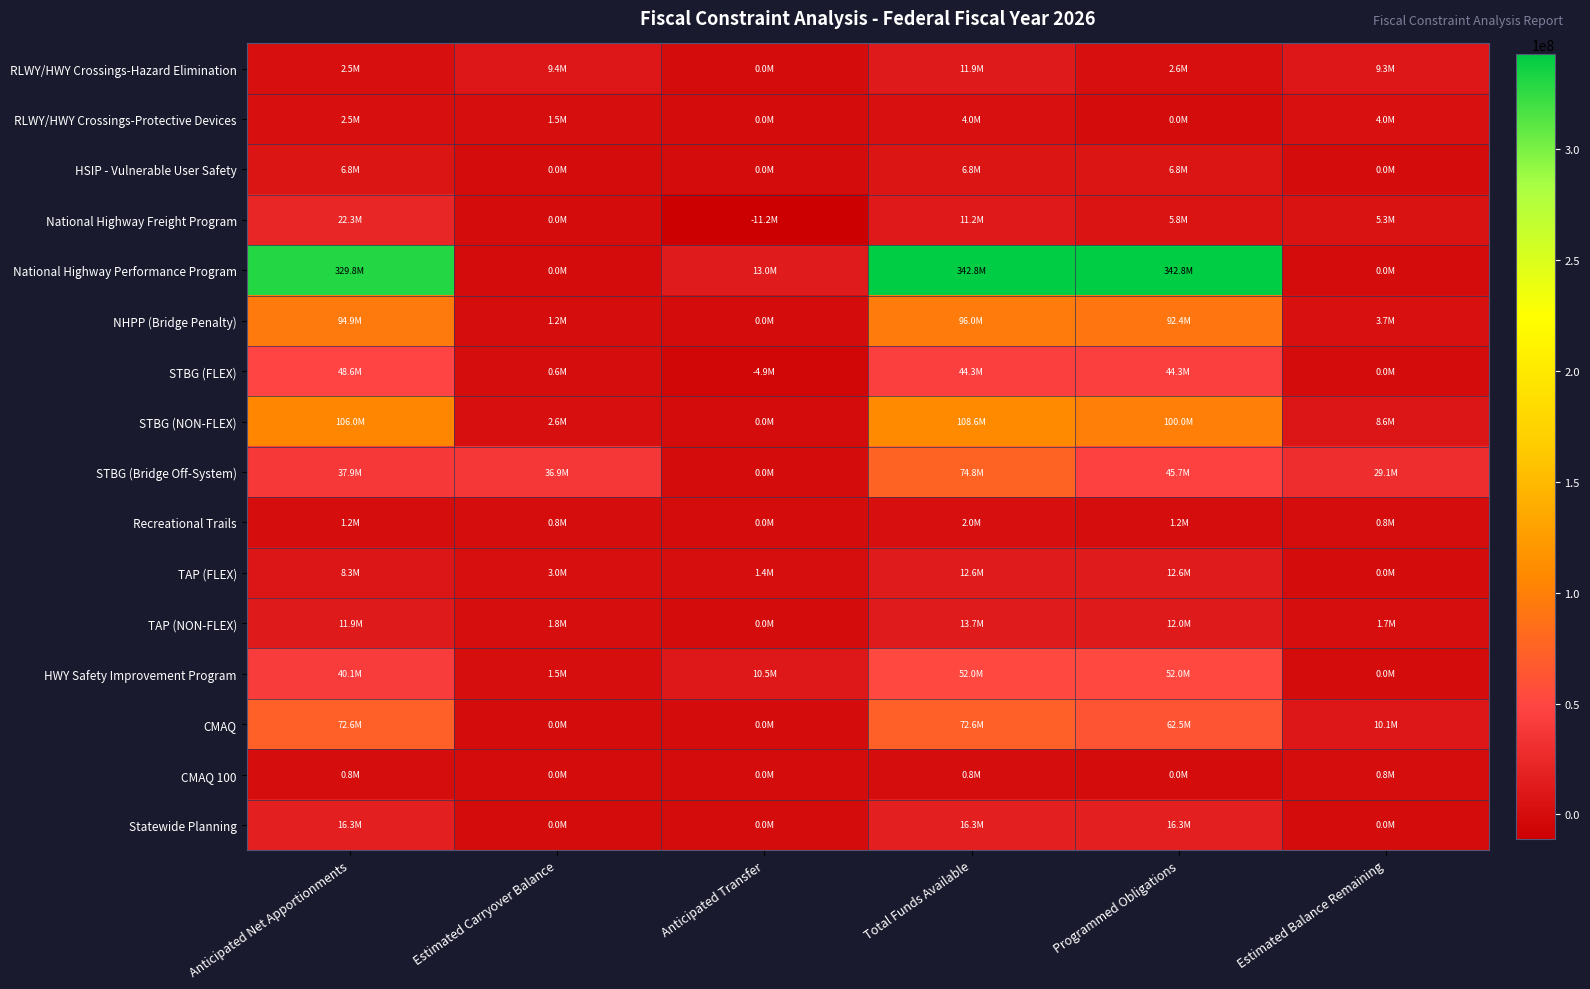

Reading left to right, what are all the values shown in this chart?

RLWY/HWY Crossings-Hazard Elimination: Anticipated Net Apportionments=2507566	Estimated Carryover Balance=9431620	Anticipated Transfer=0	Total Funds Available=11939186	Programmed Obligations=2600000	Estimated Balance Remaining=9339186
RLWY/HWY Crossings-Protective Devices: Anticipated Net Apportionments=2507566	Estimated Carryover Balance=1495920	Anticipated Transfer=0	Total Funds Available=4003486	Programmed Obligations=0	Estimated Balance Remaining=4003486
HSIP - Vulnerable User Safety: Anticipated Net Apportionments=6825483	Estimated Carryover Balance=0	Anticipated Transfer=0	Total Funds Available=6825483	Programmed Obligations=6825483	Estimated Balance Remaining=0
National Highway Freight Program: Anticipated Net Apportionments=22343255	Estimated Carryover Balance=0	Anticipated Transfer=-11170000	Total Funds Available=11173255	Programmed Obligations=5827243	Estimated Balance Remaining=5346012
National Highway Performance Program: Anticipated Net Apportionments=329771698	Estimated Carryover Balance=0	Anticipated Transfer=13044794	Total Funds Available=342816492	Programmed Obligations=342816492	Estimated Balance Remaining=0
NHPP (Bridge Penalty): Anticipated Net Apportionments=94856125	Estimated Carryover Balance=1184414	Anticipated Transfer=0	Total Funds Available=96040539	Programmed Obligations=92361215	Estimated Balance Remaining=3679324
STBG (FLEX): Anticipated Net Apportionments=48580129	Estimated Carryover Balance=594556	Anticipated Transfer=-4898498	Total Funds Available=44276187	Programmed Obligations=44276187	Estimated Balance Remaining=0
STBG (NON-FLEX): Anticipated Net Apportionments=106040566	Estimated Carryover Balance=2555798	Anticipated Transfer=0	Total Funds Available=108596364	Programmed Obligations=99950526	Estimated Balance Remaining=8645838
STBG (Bridge Off-System): Anticipated Net Apportionments=37942450	Estimated Carryover Balance=36857682	Anticipated Transfer=0	Total Funds Available=74800132	Programmed Obligations=45693328	Estimated Balance Remaining=29106804
Recreational Trails: Anticipated Net Apportionments=1186729	Estimated Carryover Balance=827814	Anticipated Transfer=0	Total Funds Available=2014543	Programmed Obligations=1186729	Estimated Balance Remaining=827814
TAP (FLEX): Anticipated Net Apportionments=8263511	Estimated Carryover Balance=2965650	Anticipated Transfer=1418335	Total Funds Available=12647496	Programmed Obligations=12647496	Estimated Balance Remaining=0
TAP (NON-FLEX): Anticipated Net Apportionments=11891394	Estimated Carryover Balance=1798448	Anticipated Transfer=0	Total Funds Available=13689842	Programmed Obligations=11979956	Estimated Balance Remaining=1709886
HWY Safety Improvement Program: Anticipated Net Apportionments=40079357	Estimated Carryover Balance=1509443	Anticipated Transfer=10454172	Total Funds Available=52042972	Programmed Obligations=52042972	Estimated Balance Remaining=0
CMAQ: Anticipated Net Apportionments=72552160	Estimated Carryover Balance=0	Anticipated Transfer=0	Total Funds Available=72552160	Programmed Obligations=62480947	Estimated Balance Remaining=10071213
CMAQ 100: Anticipated Net Apportionments=750000	Estimated Carryover Balance=0	Anticipated Transfer=0	Total Funds Available=750000	Programmed Obligations=0	Estimated Balance Remaining=750000
Statewide Planning: Anticipated Net Apportionments=16276113	Estimated Carryover Balance=1275	Anticipated Transfer=0	Total Funds Available=16277388	Programmed Obligations=16277388	Estimated Balance Remaining=0